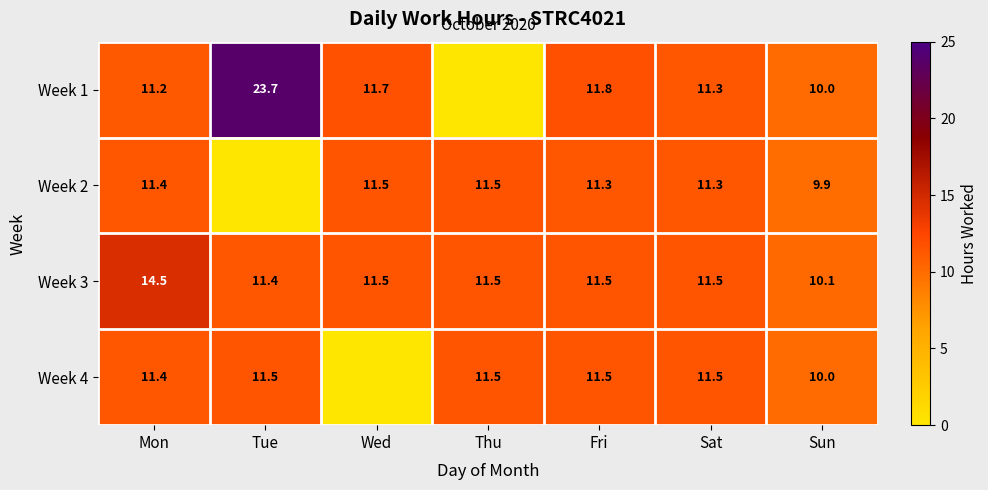

What is the difference between the maximum and second lowest values in the Week 3 series?

3.1